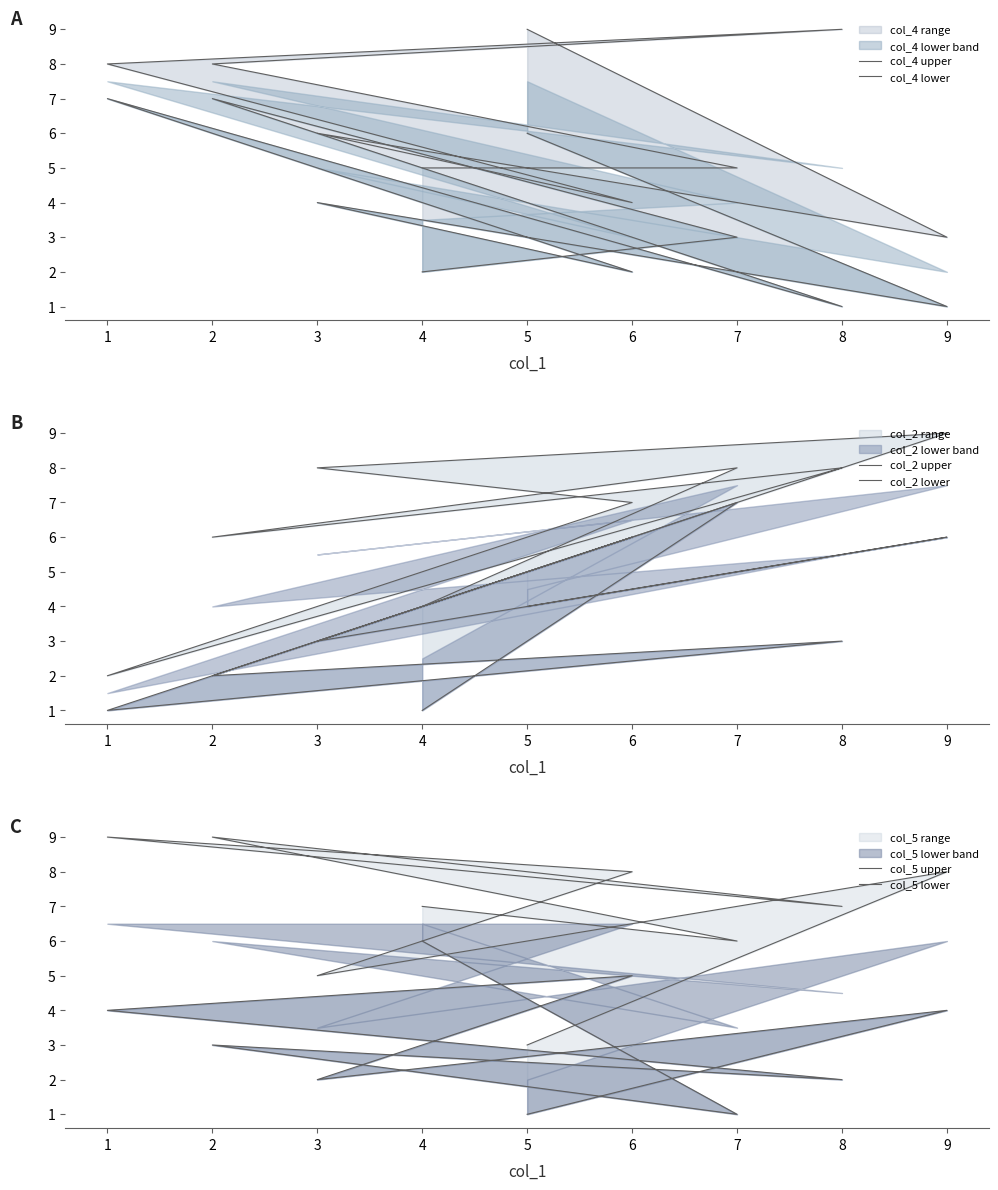

Count the col_2 lower values in the range 2 to 6.

6